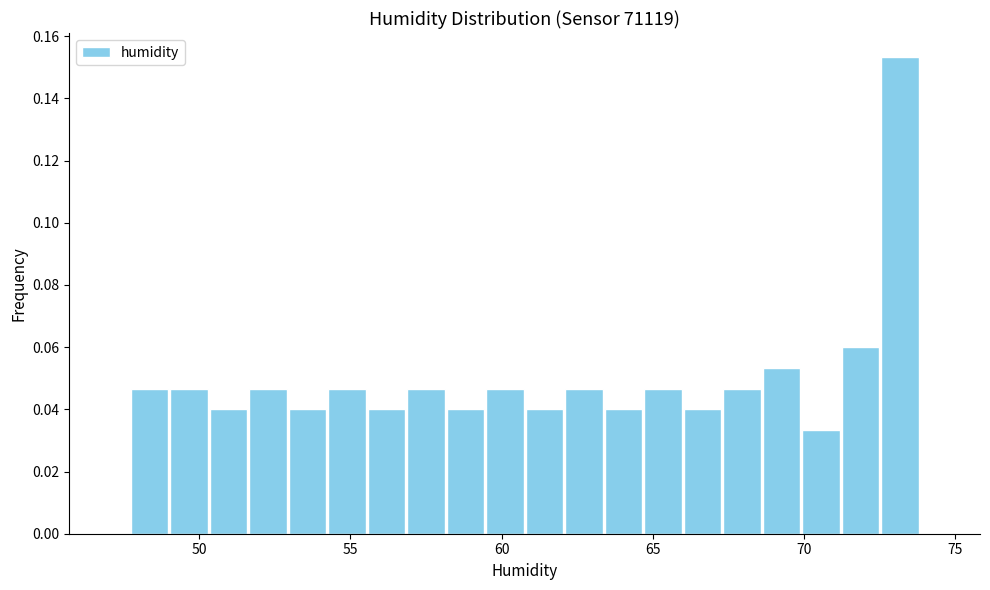

Around what value on the x-axis is the tallest bar? Give the approximate position of its centre, as read against the axis.

73.0